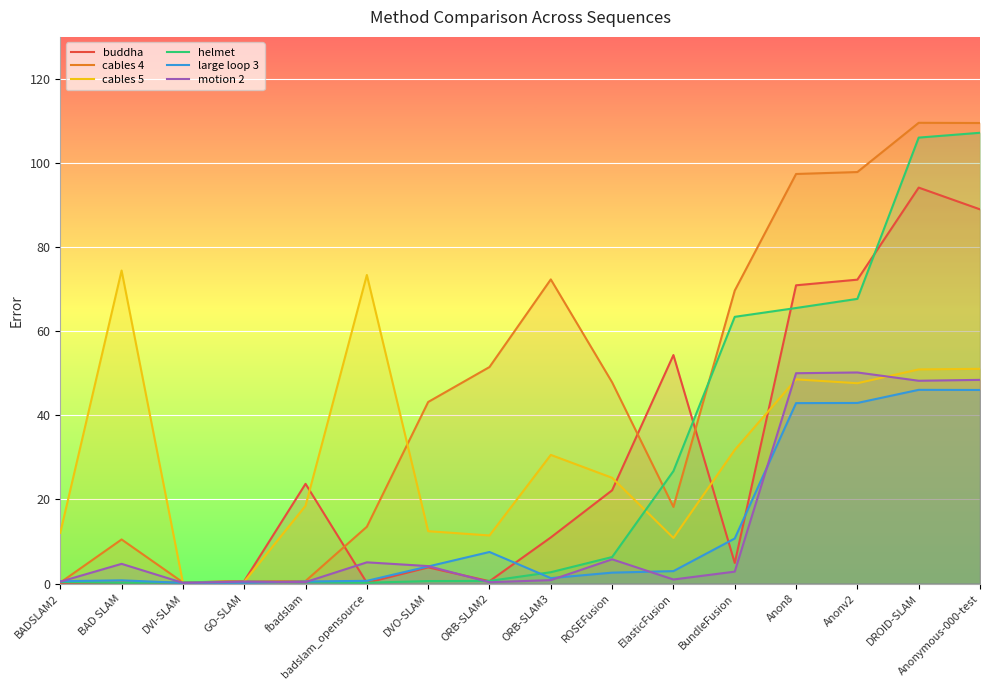

Is the value of buddha at badslam_opensource greater than the value of cables 4 at fbadslam?

No